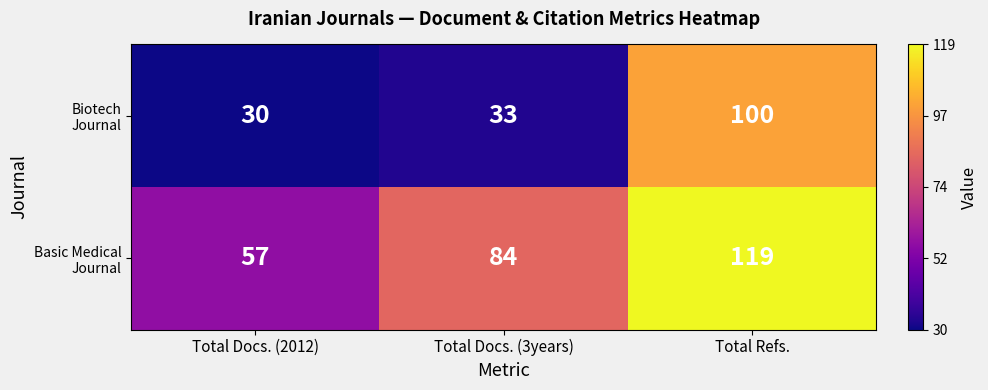

What is the total value across all series at Total Refs.?

219